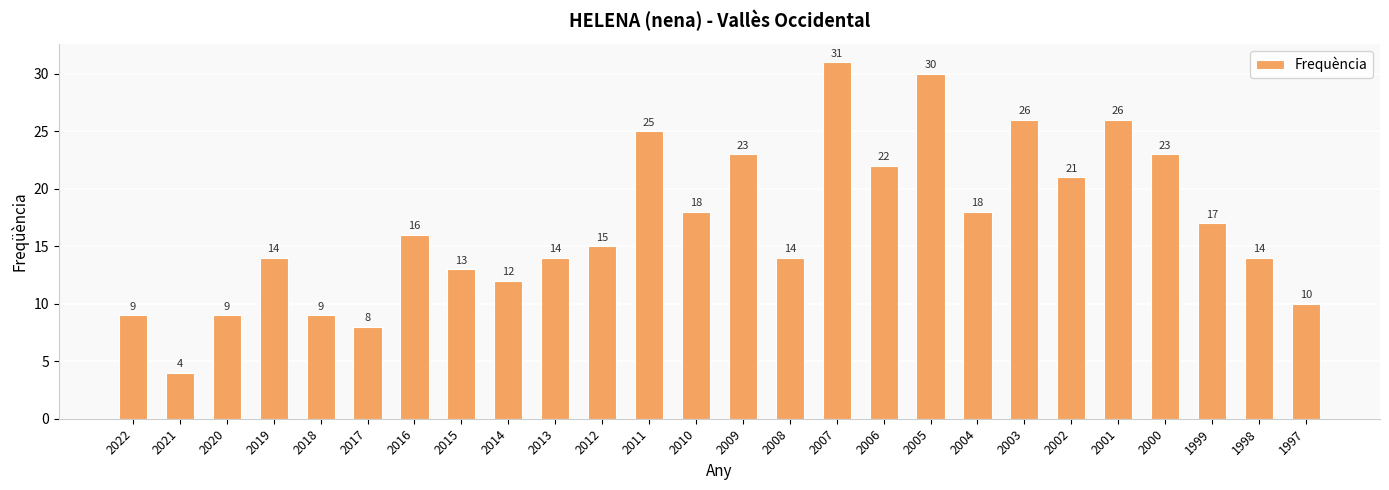

Where is the data nearest to the value 17?

1999